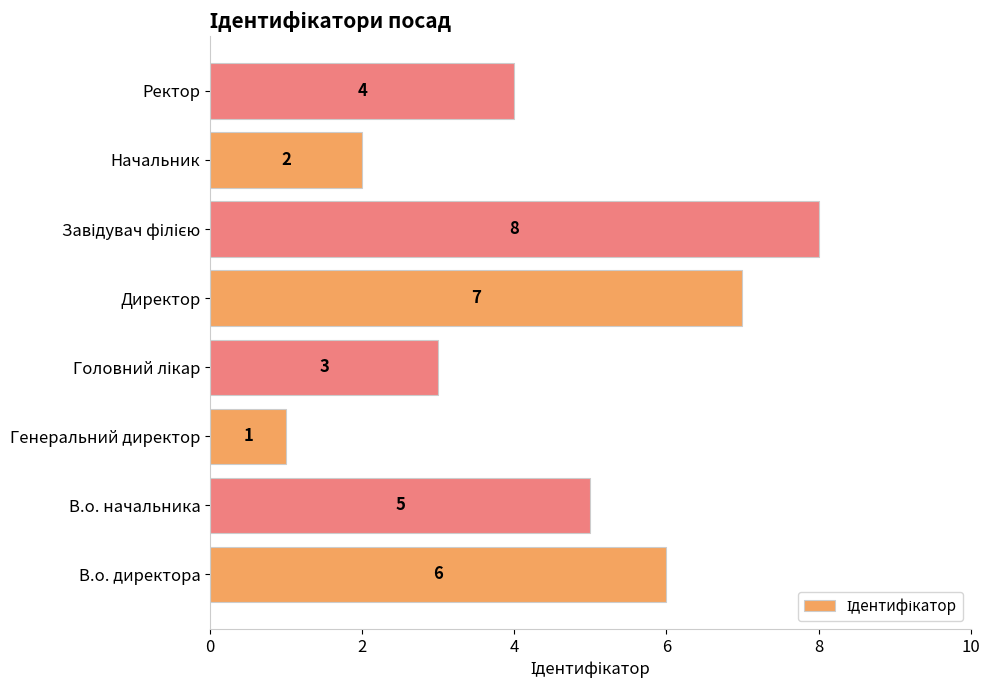

How many data points are less than 5?

4